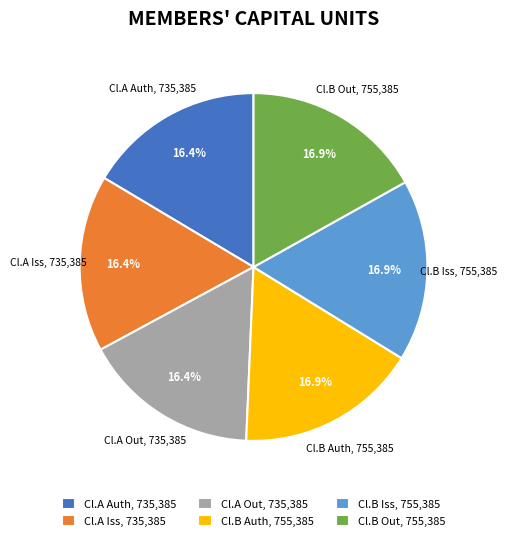

Is the sum of Cl.B Auth, 755,385 and Cl.A Auth, 735,385 greater than half?

No